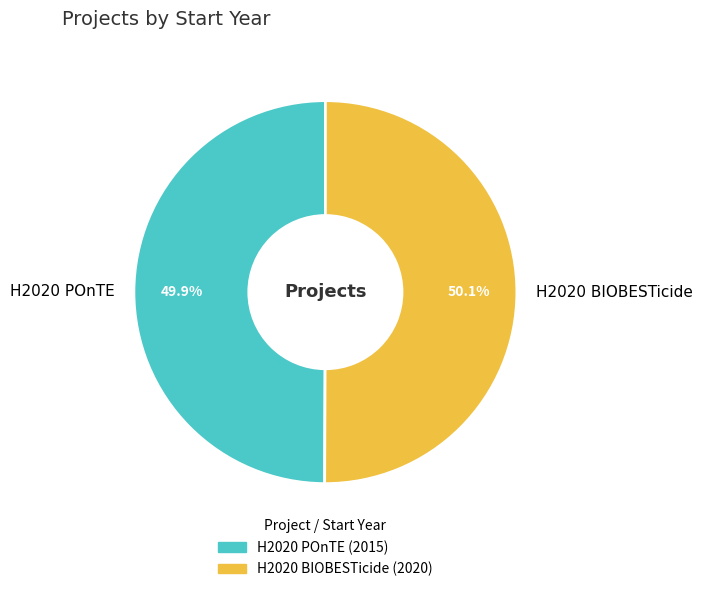

What portion of the pie excludes H2020 POnTE?

50.1%